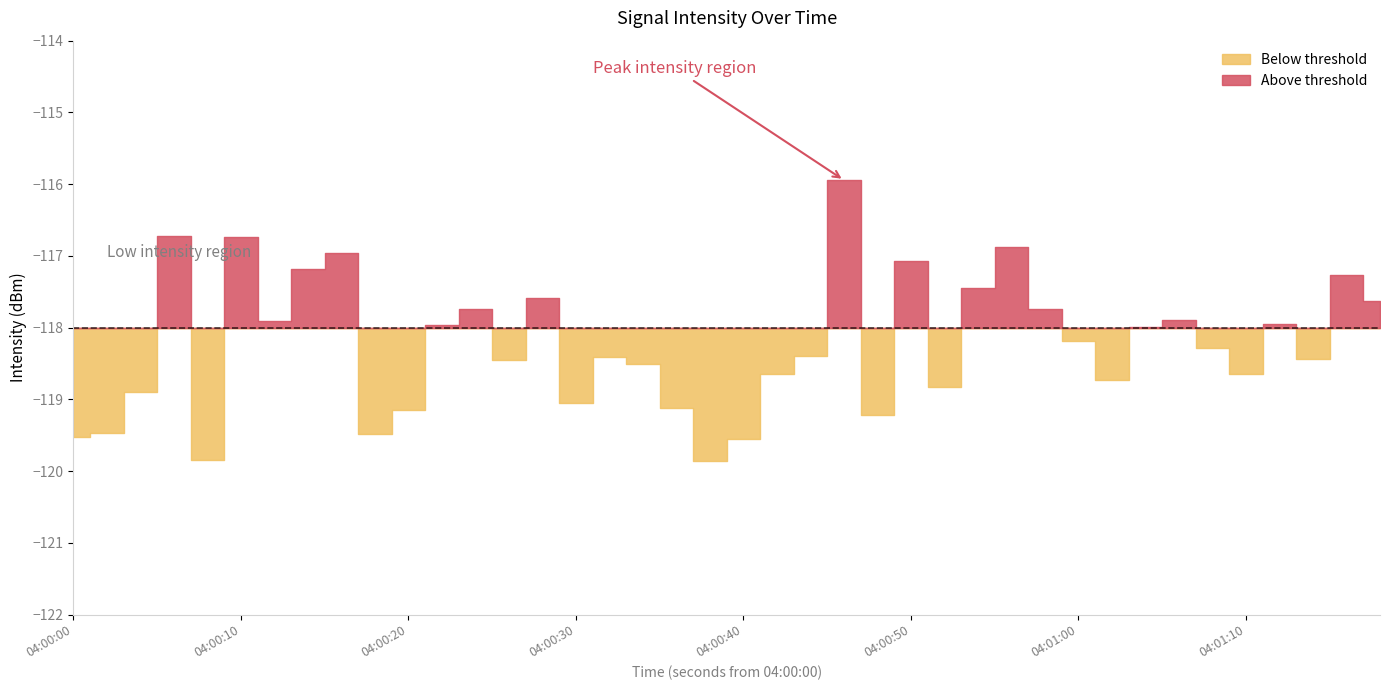

True or false: the data shows -26.5 at 39.

False